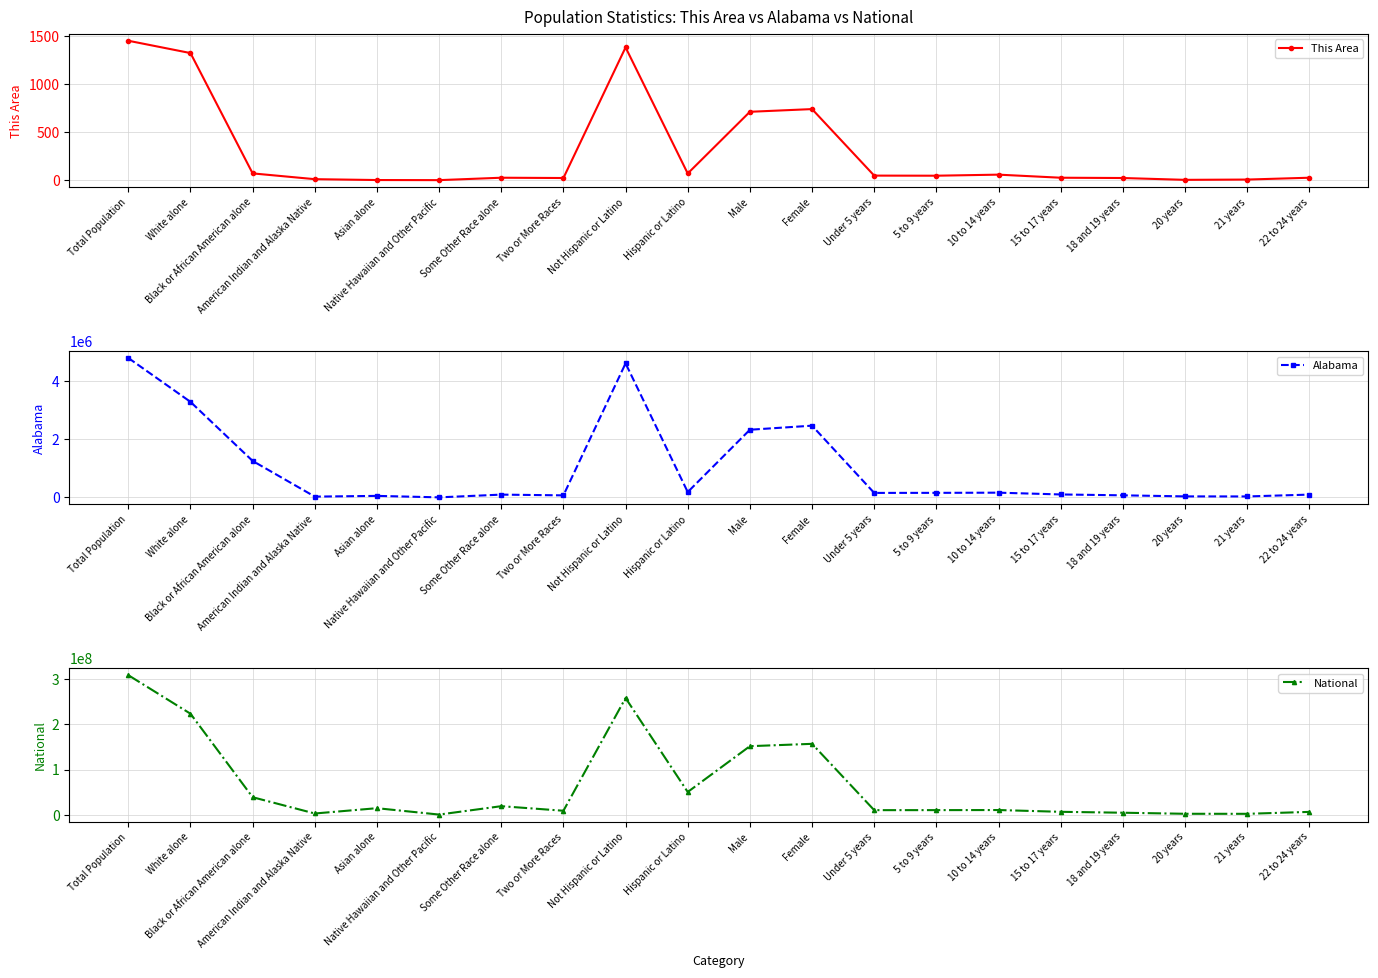

The This Area series shows 1 at Asian alone. True or false?

False